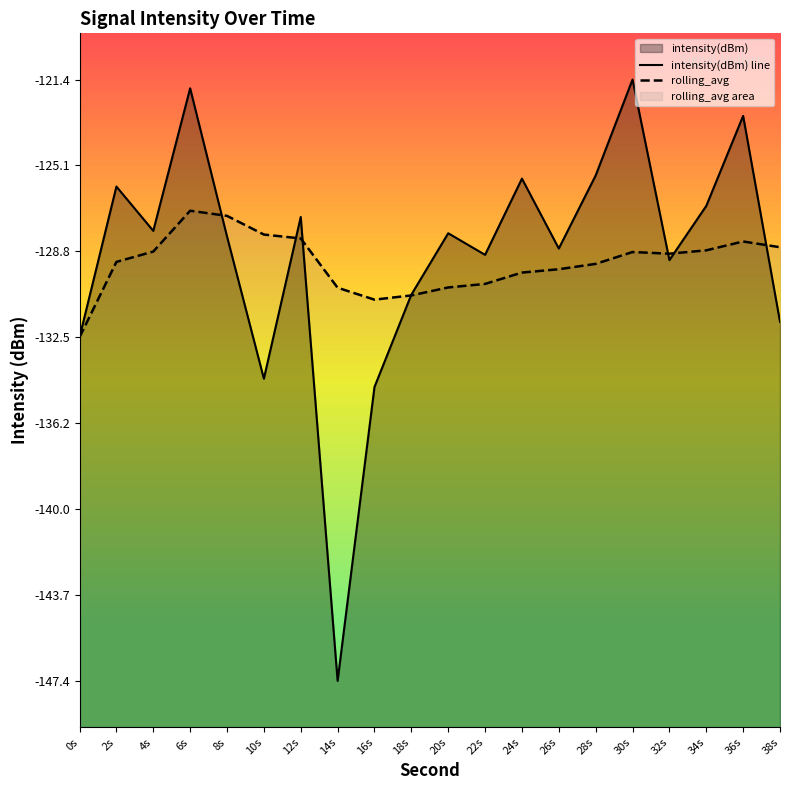

Rank the categories by rolling_avg value from lowest to highest.

0s, 16s, 18s, 14s, 20s, 22s, 24s, 26s, 28s, 2s, 32s, 30s, 4s, 34s, 38s, 36s, 12s, 10s, 8s, 6s